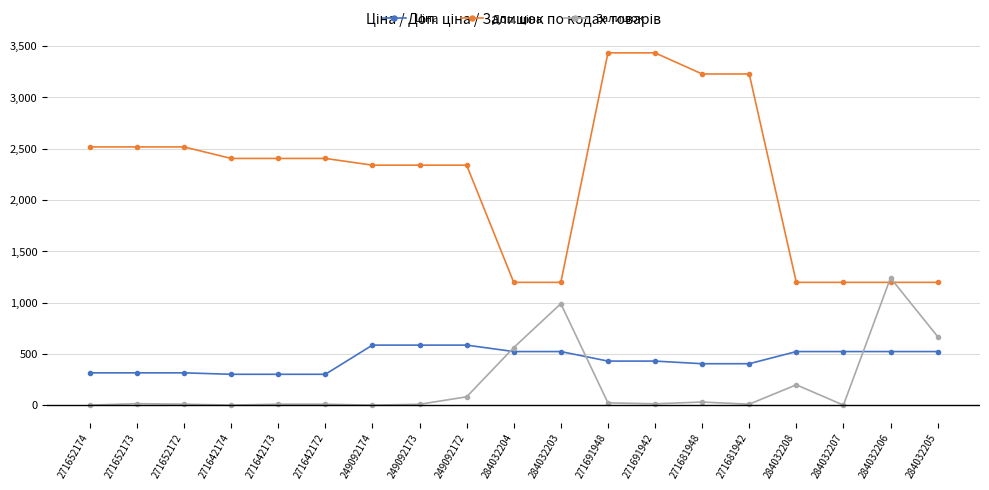

Between 284032203 and 284032204, which is larger?

284032203